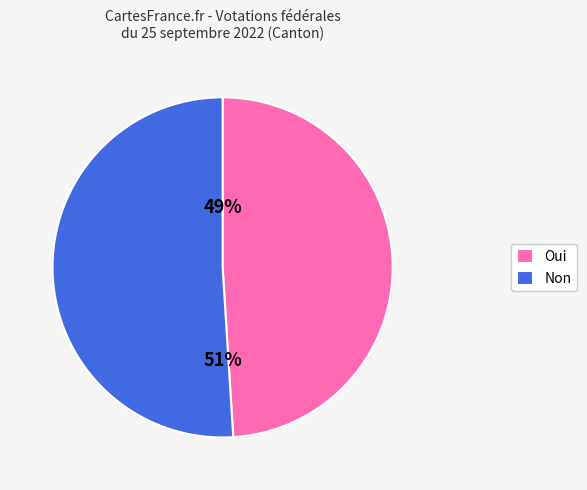

To the nearest percent, what is the average slice percentage?

50%